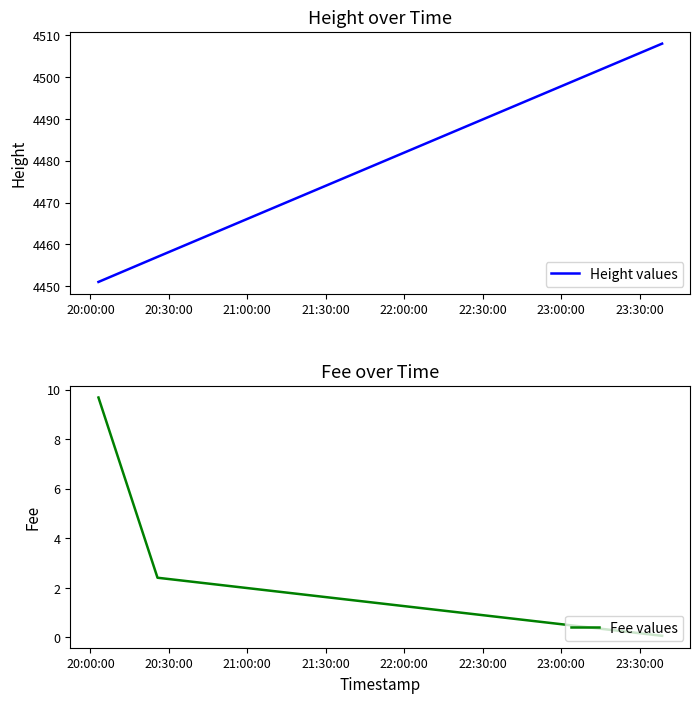

What is the maximum value for Height values?

4508